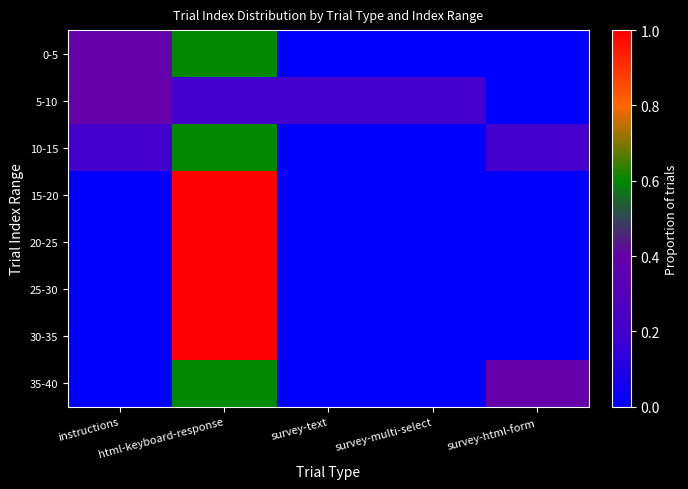

Reading left to right, what are all the values shown in this chart?

0-5: instructions=0.4	html-keyboard-response=0.6	survey-text=0.0	survey-multi-select=0.0	survey-html-form=0.0
5-10: instructions=0.4	html-keyboard-response=0.2	survey-text=0.2	survey-multi-select=0.2	survey-html-form=0.0
10-15: instructions=0.2	html-keyboard-response=0.6	survey-text=0.0	survey-multi-select=0.0	survey-html-form=0.2
15-20: instructions=0.0	html-keyboard-response=1.0	survey-text=0.0	survey-multi-select=0.0	survey-html-form=0.0
20-25: instructions=0.0	html-keyboard-response=1.0	survey-text=0.0	survey-multi-select=0.0	survey-html-form=0.0
25-30: instructions=0.0	html-keyboard-response=1.0	survey-text=0.0	survey-multi-select=0.0	survey-html-form=0.0
30-35: instructions=0.0	html-keyboard-response=1.0	survey-text=0.0	survey-multi-select=0.0	survey-html-form=0.0
35-40: instructions=0.0	html-keyboard-response=0.6	survey-text=0.0	survey-multi-select=0.0	survey-html-form=0.4